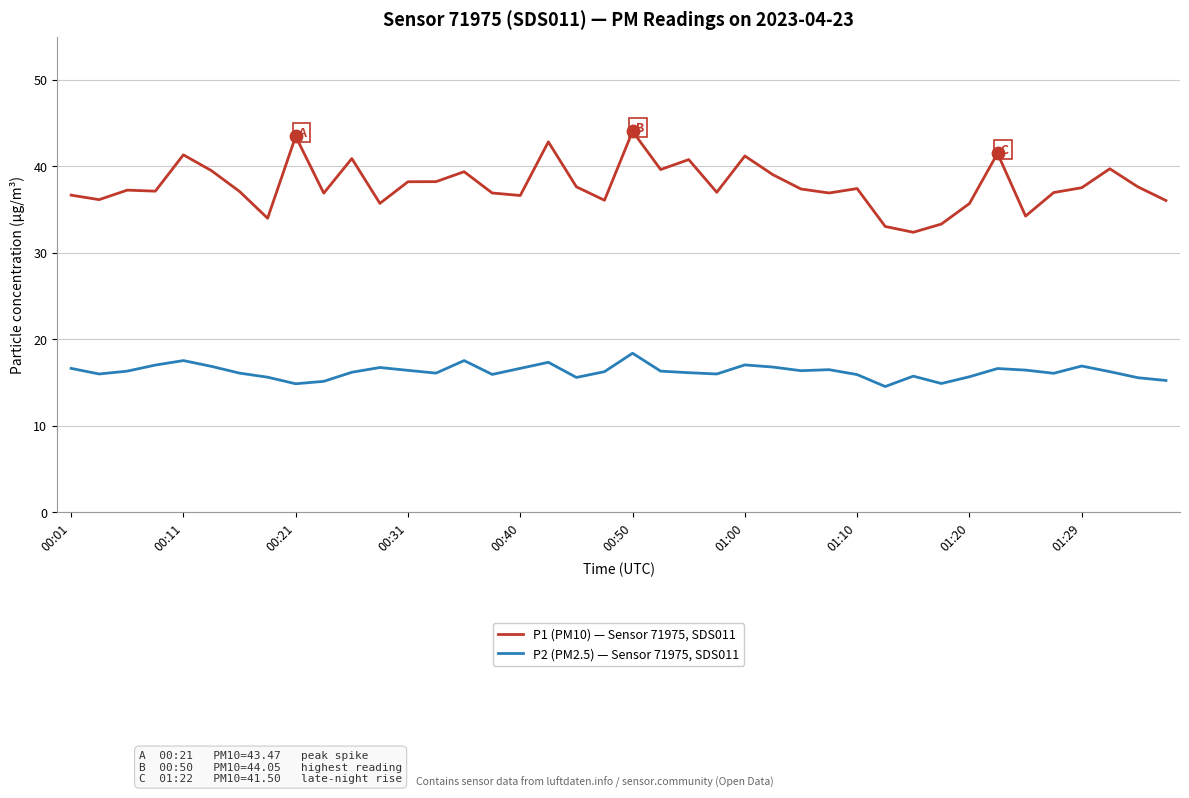

True or false: P1 (PM10) — Sensor 71975, SDS011 and P2 (PM2.5) — Sensor 71975, SDS011 cross at least once.

False